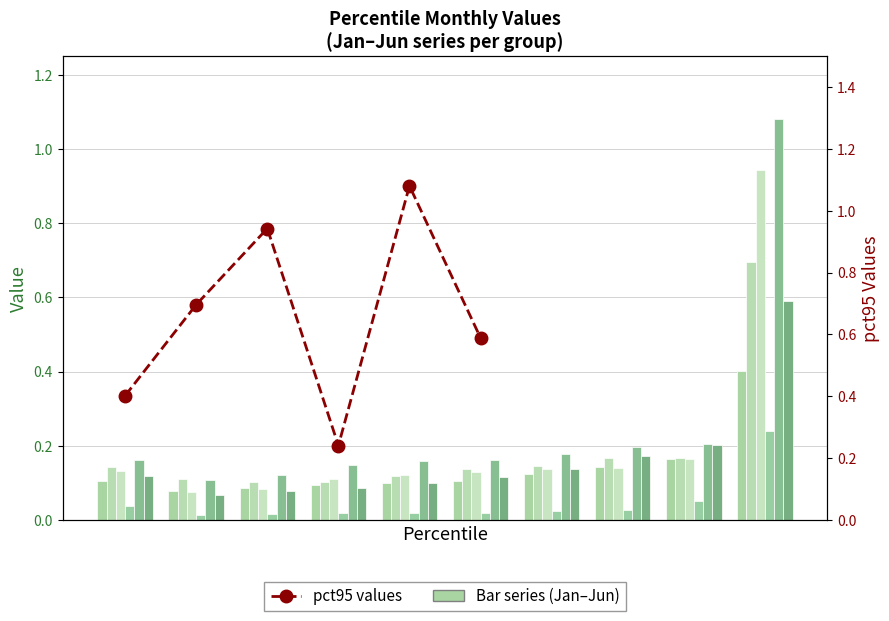

What is the maximum value shown in the chart?

1.1